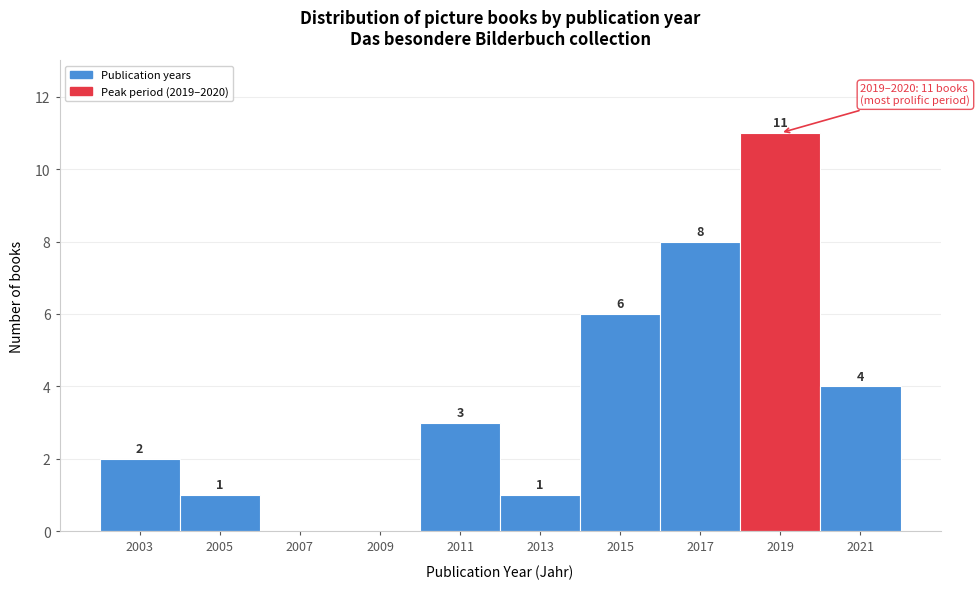

Reading right to left, extract all data points from this chart.

2021=4	2019=11	2017=8	2015=6	2013=1	2011=3	2009=0	2007=0	2005=1	2003=2